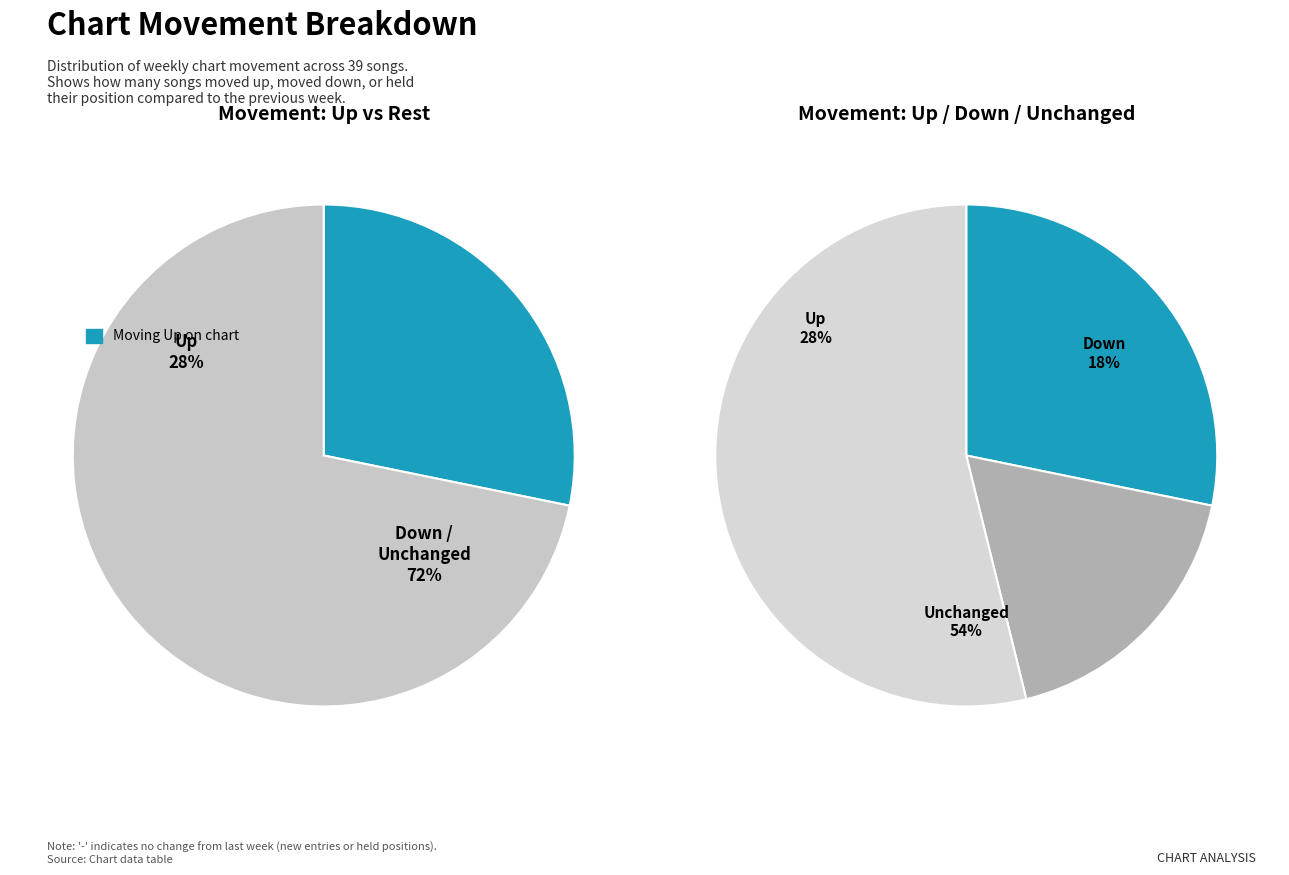

True or false: - accounts for 45% of the total.

False